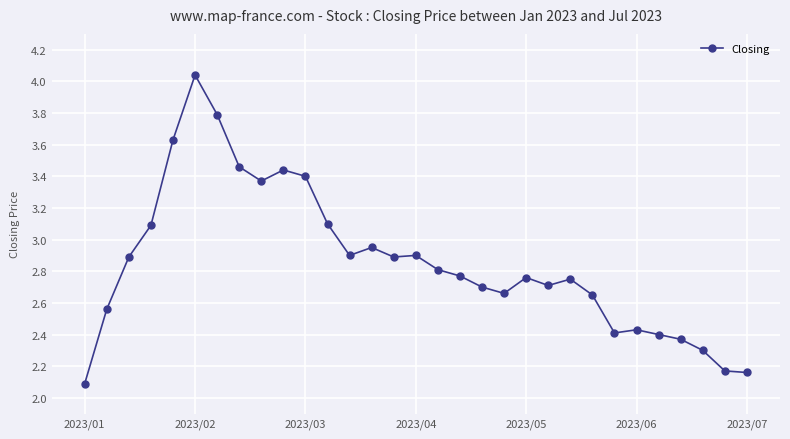

What is the value of the 13th point from the left?

2.9